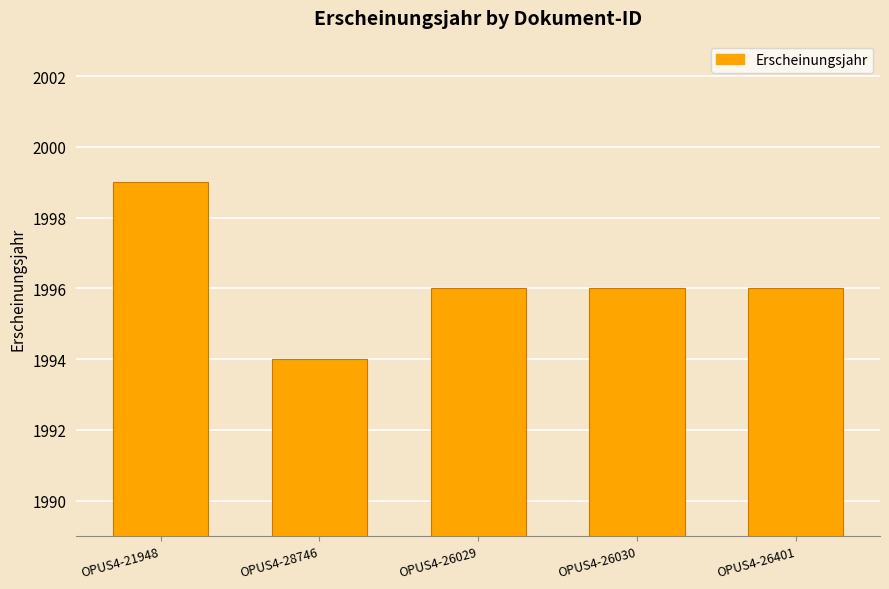

What is the difference between the maximum and minimum values?

5